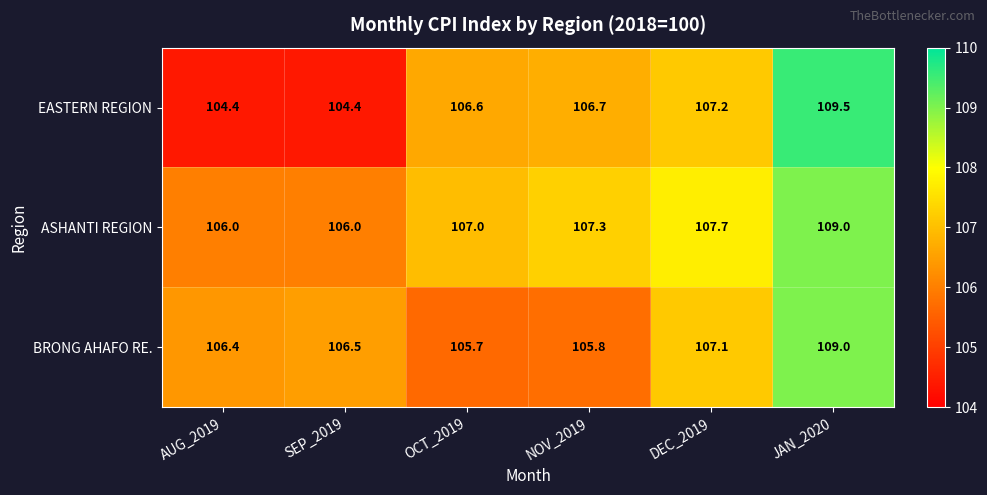

Which label corresponds to the largest value in the chart?

JAN_2020